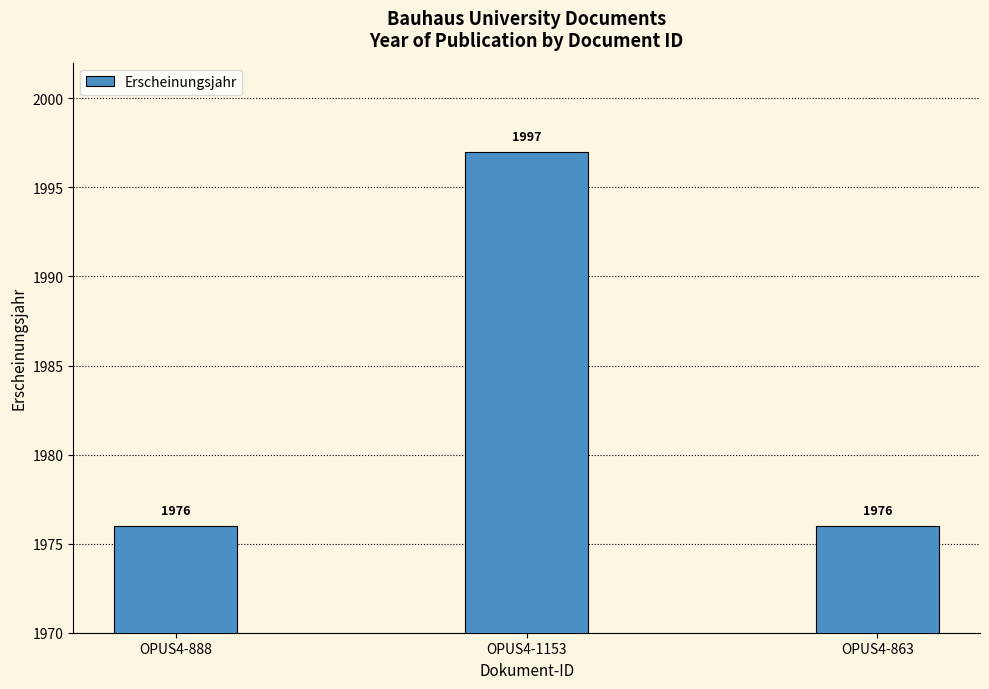

The value at OPUS4-1153 is 1997. True or false?

True